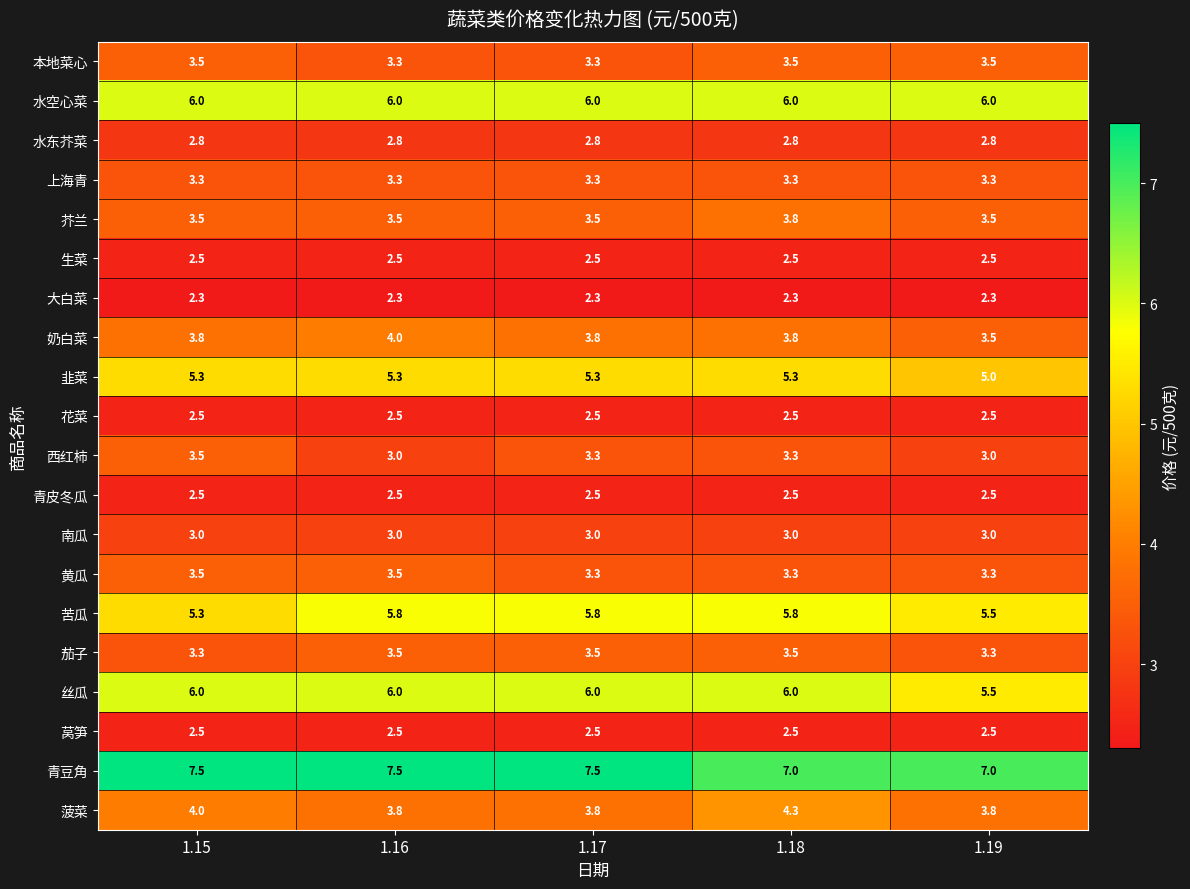

What is the spread (max minus min) of values at 1.17?

5.2